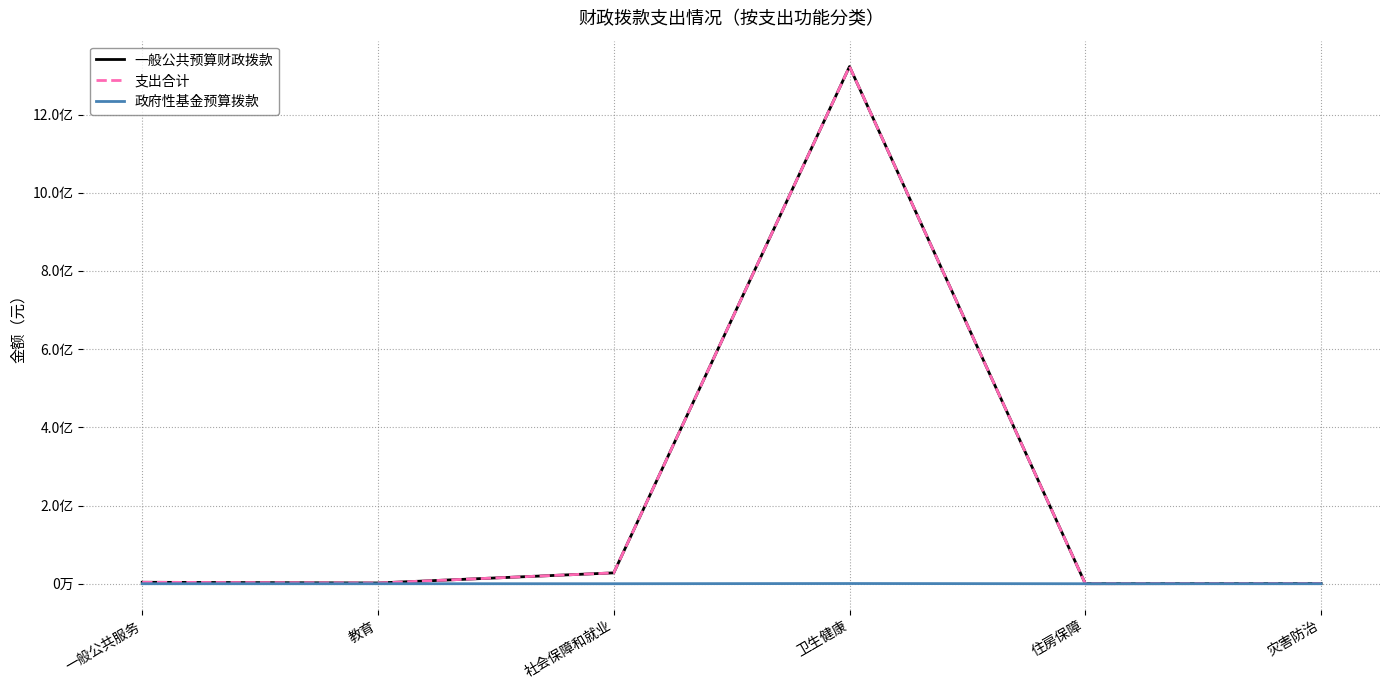

Rank the series at 教育 from lowest to highest value.

政府性基金预算拨款, 一般公共预算财政拨款, 支出合计